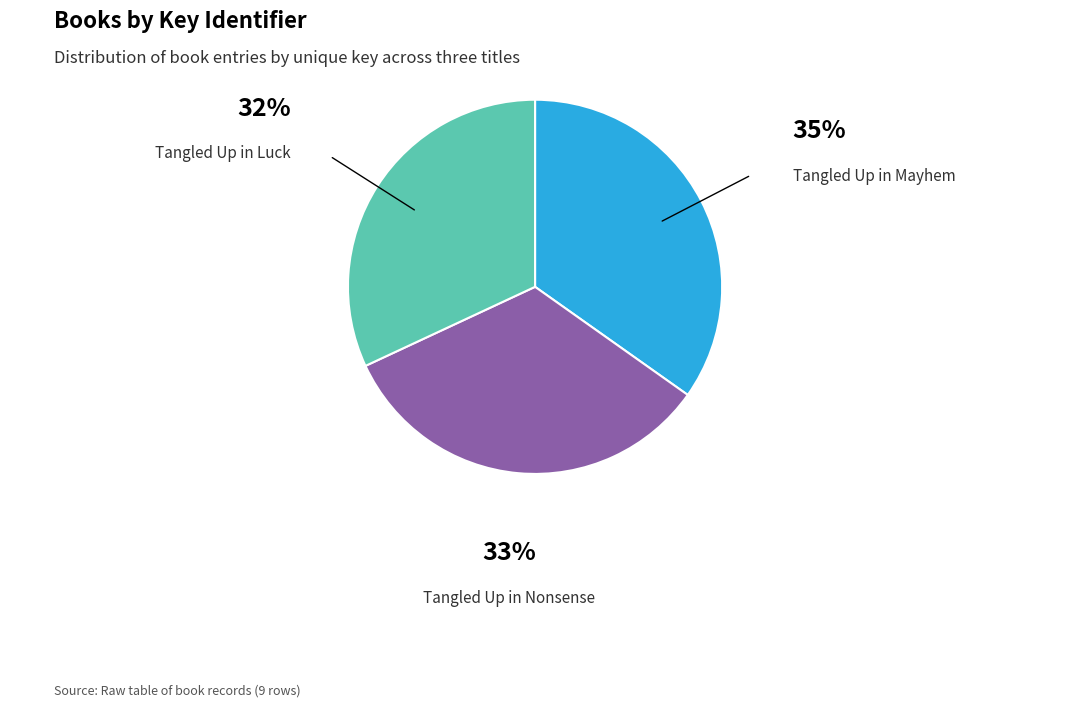

Between Tangled Up in Luck and Tangled Up in Nonsense, which is larger?

Tangled Up in Nonsense